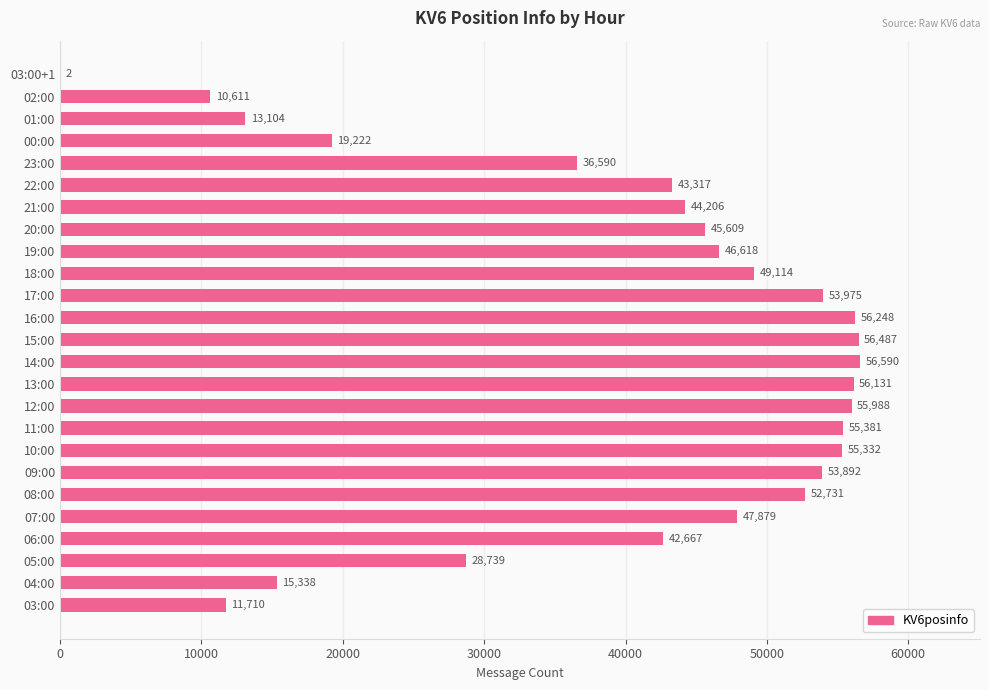

What is the greatest value displayed?

56590